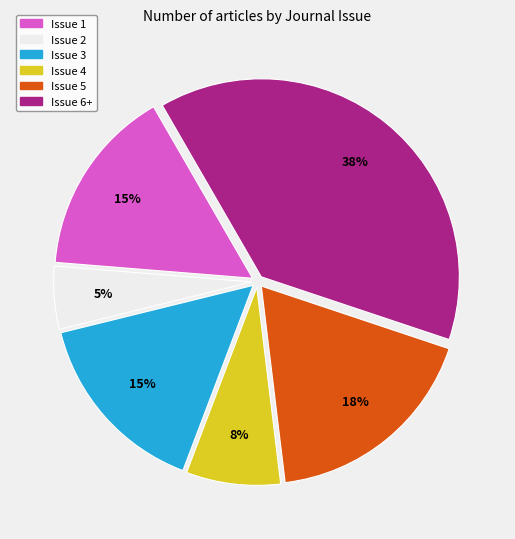

Count the number of slices in the pie.

6